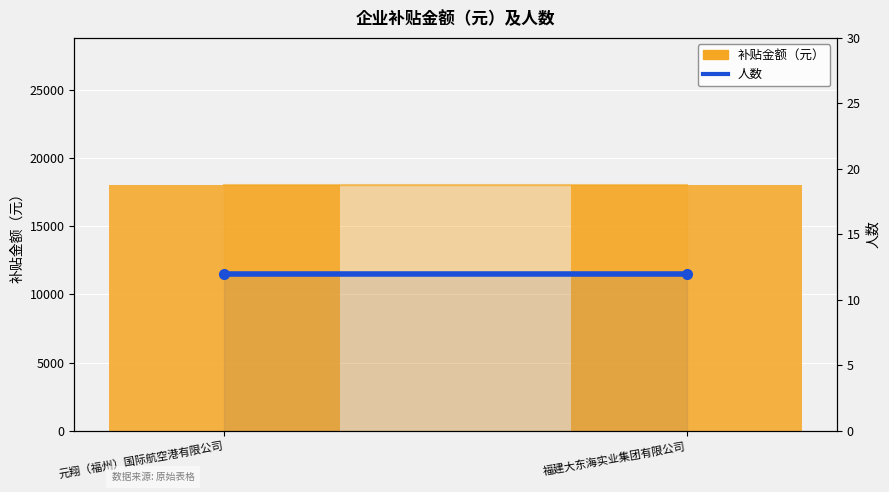

How many categories are shown in the chart?

2